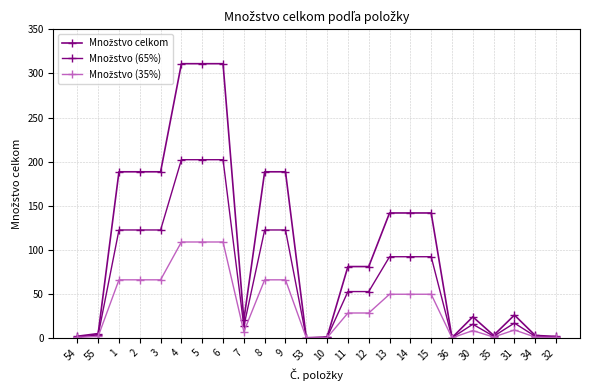

Reading left to right, what are all the values shown in this chart?

Množstvo celkom: 54=2.0	55=5.0	1=188.5	2=188.5	3=188.5	4=311.0	5=311.0	6=311.0	7=20.5	8=188.5	9=188.5	53=0.3	10=1.0	11=81.0	12=81.0	13=141.8	14=141.8	15=141.8	36=0.3	30=24.0	35=3.0	31=26.0	34=2.9	32=1.8
Množstvo (65%): 54=1.3	55=3.2	1=122.5	2=122.5	3=122.5	4=202.2	5=202.2	6=202.2	7=13.3	8=122.5	9=122.5	53=0.2	10=0.7	11=52.6	12=52.6	13=92.2	14=92.2	15=92.2	36=0.2	30=15.6	35=2.0	31=16.9	34=1.9	32=1.2
Množstvo (35%): 54=0.7	55=1.8	1=66.0	2=66.0	3=66.0	4=108.9	5=108.9	6=108.9	7=7.2	8=66.0	9=66.0	53=0.1	10=0.4	11=28.3	12=28.3	13=49.6	14=49.6	15=49.6	36=0.1	30=8.4	35=1.0	31=9.1	34=1.0	32=0.6